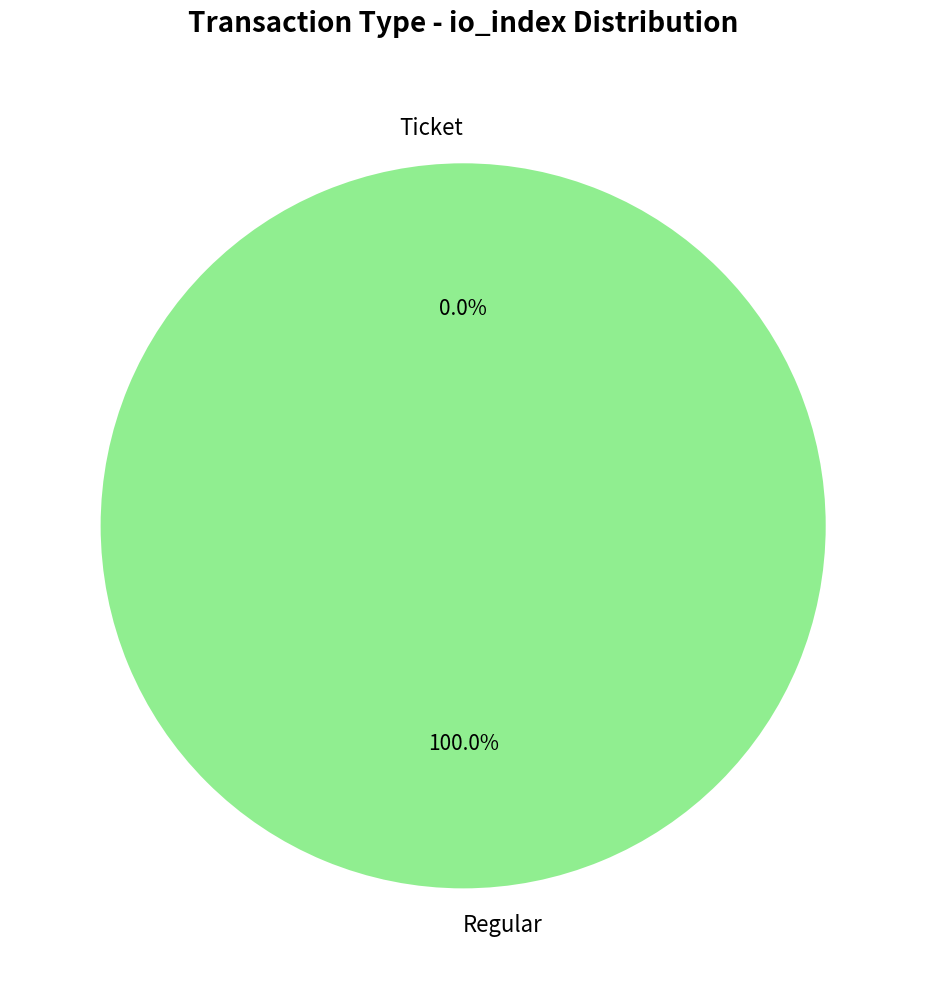

Count the number of slices in the pie.

2